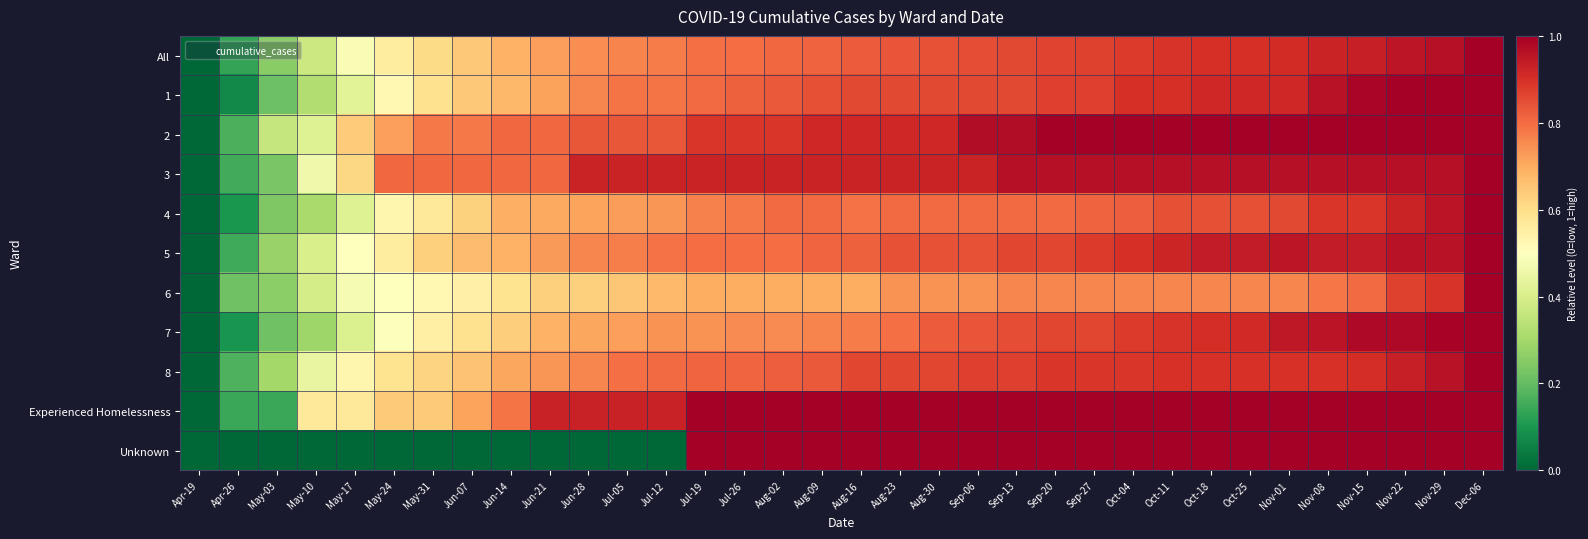

What is the total value across all series at May-24?

5.9